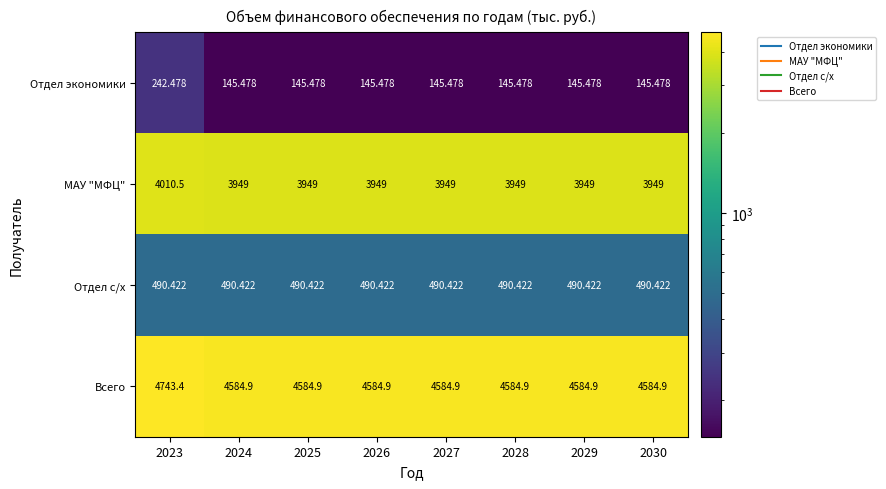

Rank the series by their maximum value, from highest to lowest.

Всего, МАУ "МФЦ", Отдел с/х, Отдел экономики